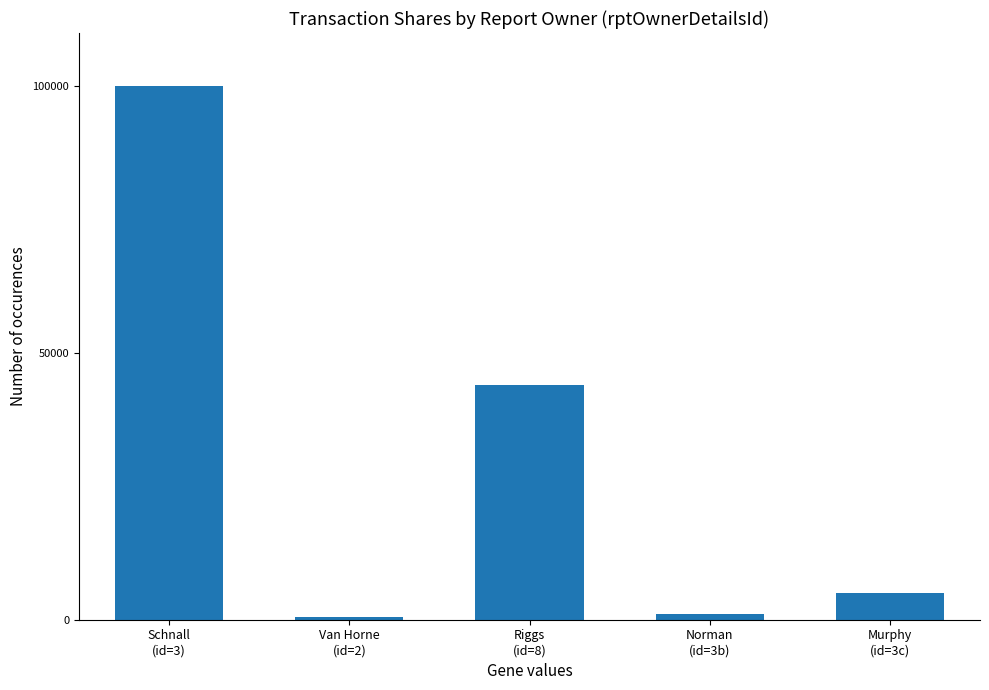

How many bars are there in total?

5